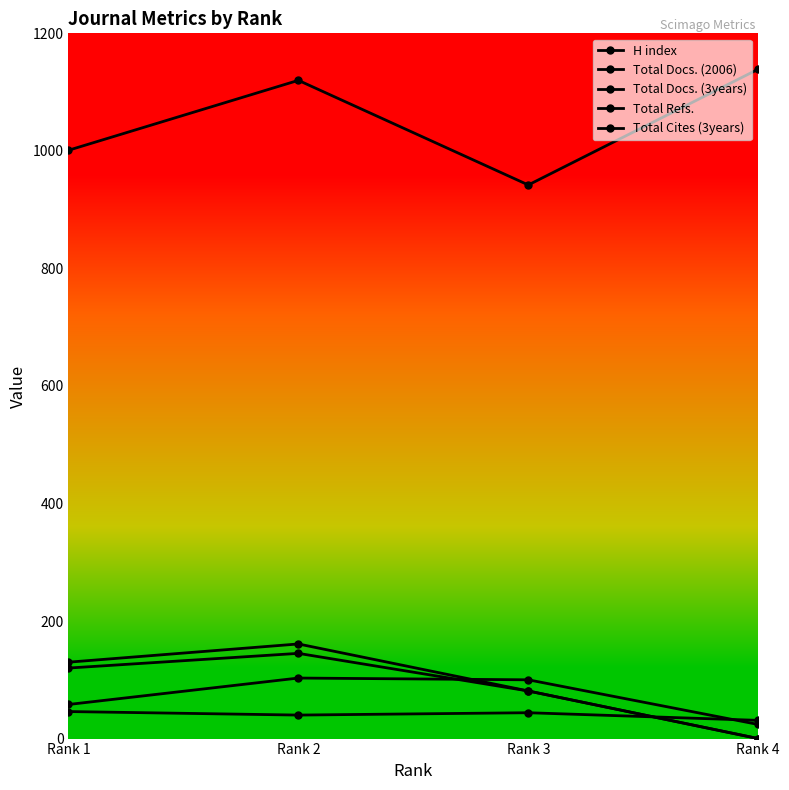

Is this an area chart (filled region under the line)?

No